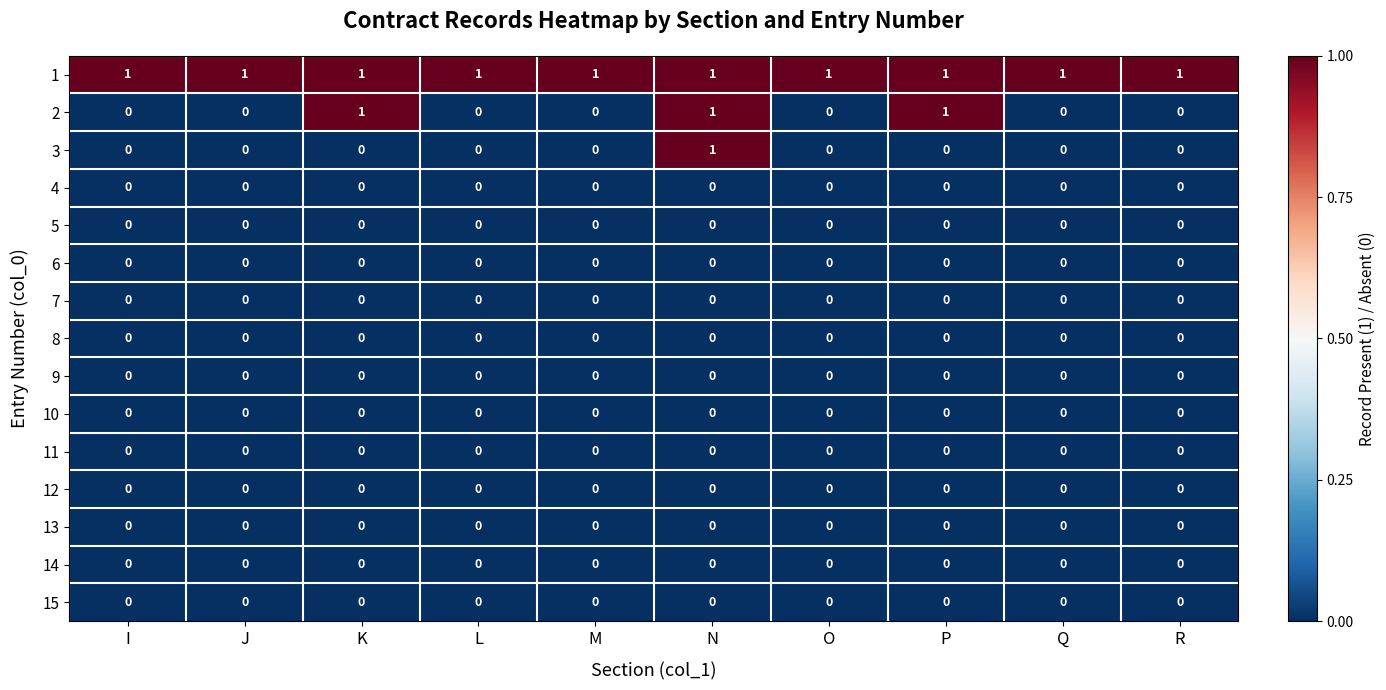

True or false: 11 has a value of 0 at I.

True